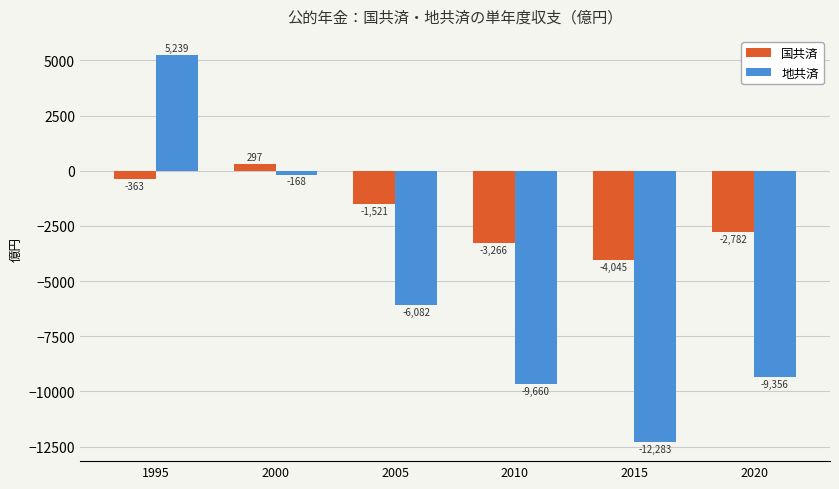

At which label does 地共済 first exceed -6082?

1995